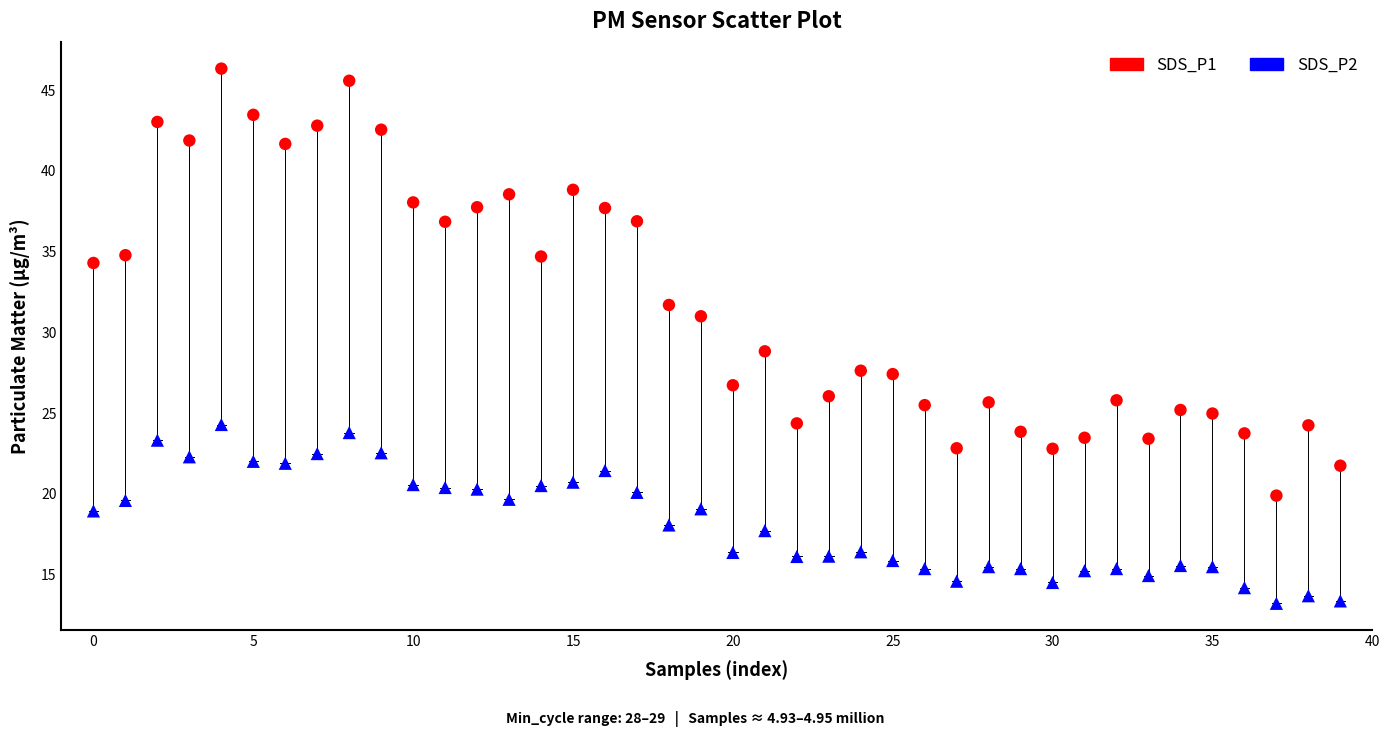

Which series reaches the maximum Y coordinate?

SDS_P1